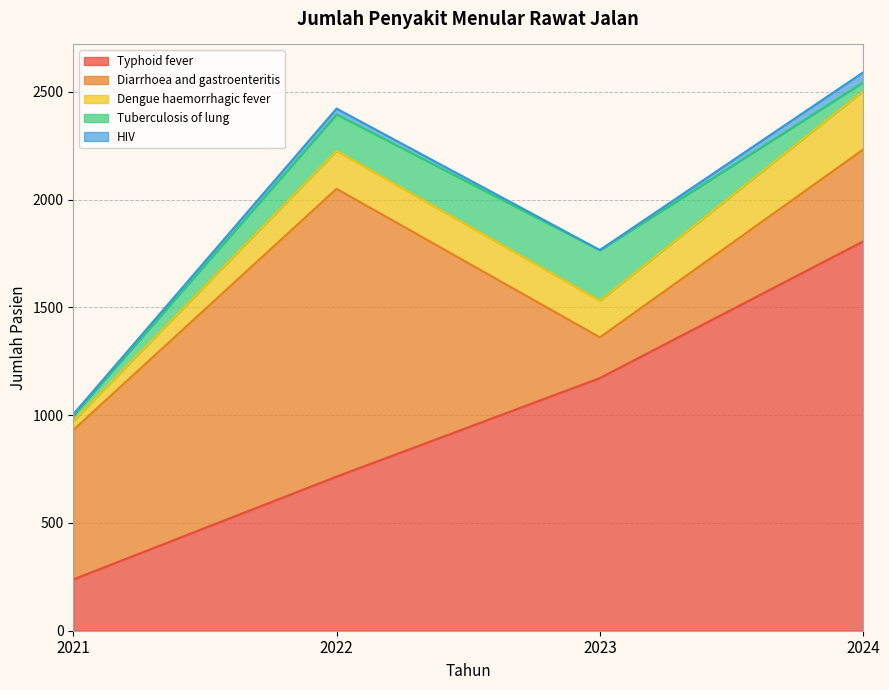

Which series changed the most between 2021 and 2022?

Diarrhoea and gastroenteritis